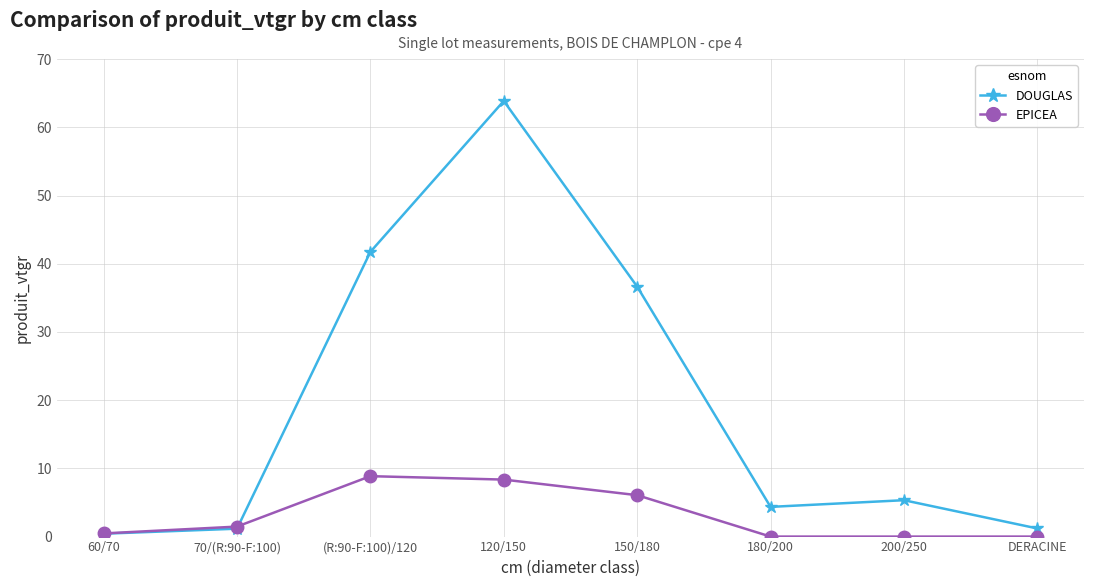

List the series in order of their peak value, lowest first.

EPICEA, DOUGLAS